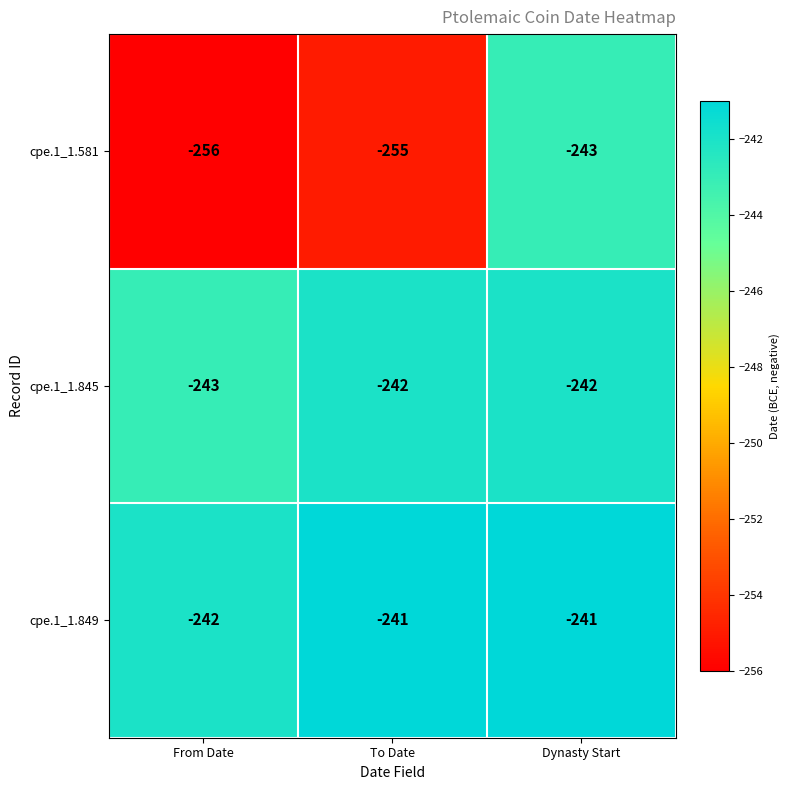

What is the difference between the highest and lowest values at Dynasty Start?

2